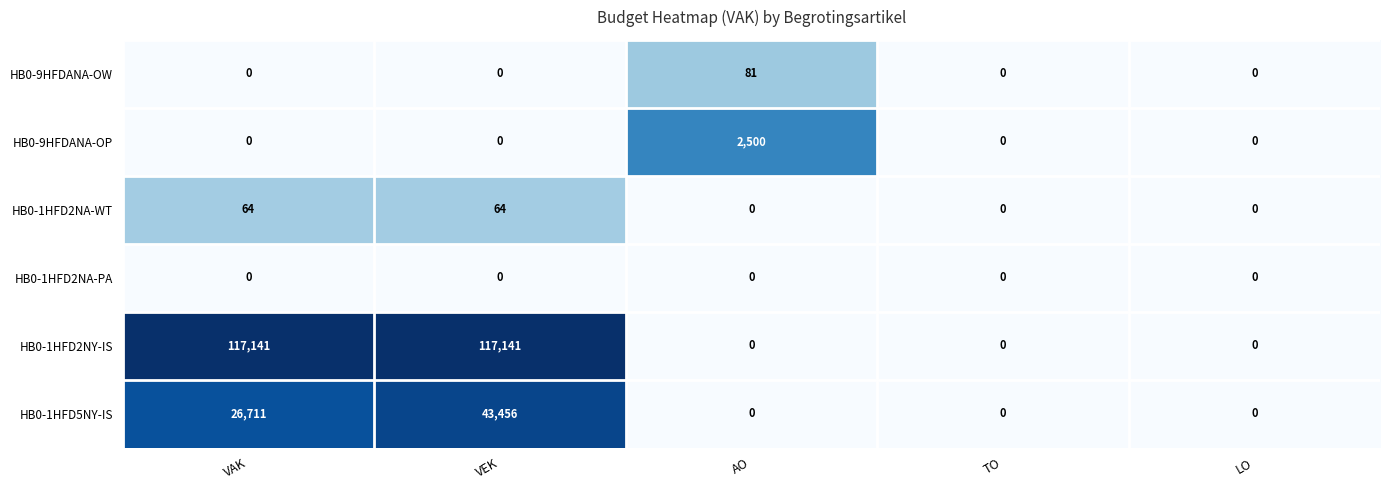

What is the greatest value displayed?

117141